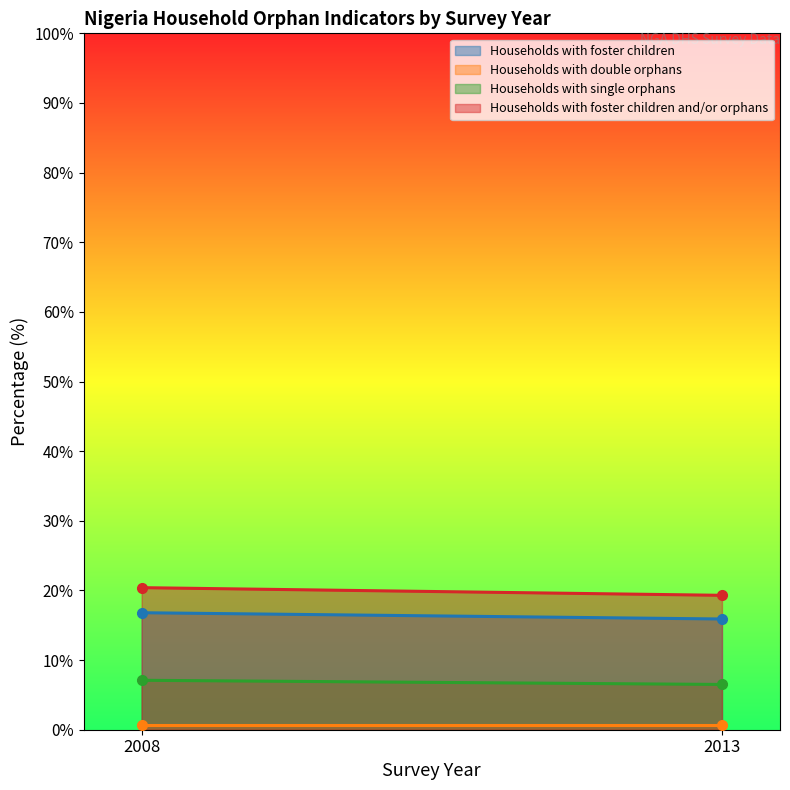

Reading left to right, extract all data points from this chart.

Households with foster children: 16.8	15.9
Households with double orphans: 0.7	0.7
Households with single orphans: 7.1	6.5
Households with foster children and/or orphans: 20.4	19.3